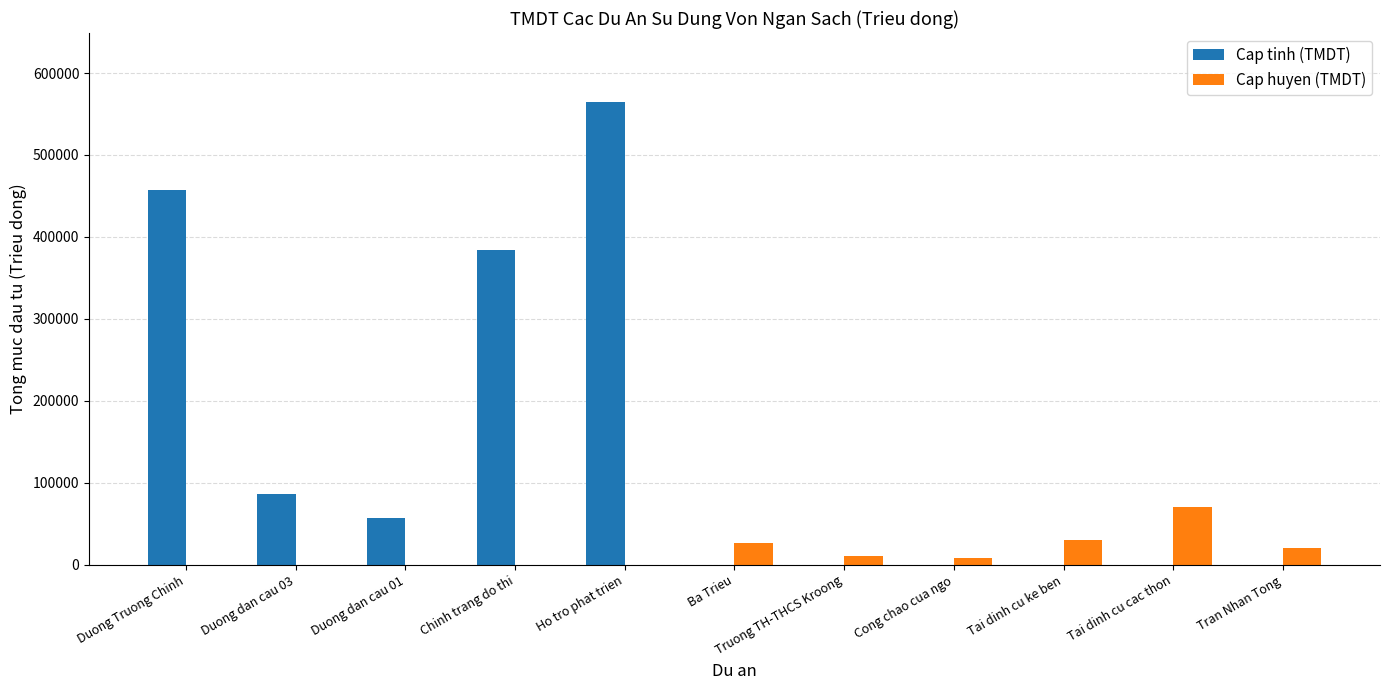

What is the sum of the Cap huyen (TMDT) values at Tai dinh cu ke ben and Ho tro phat trien?

30232